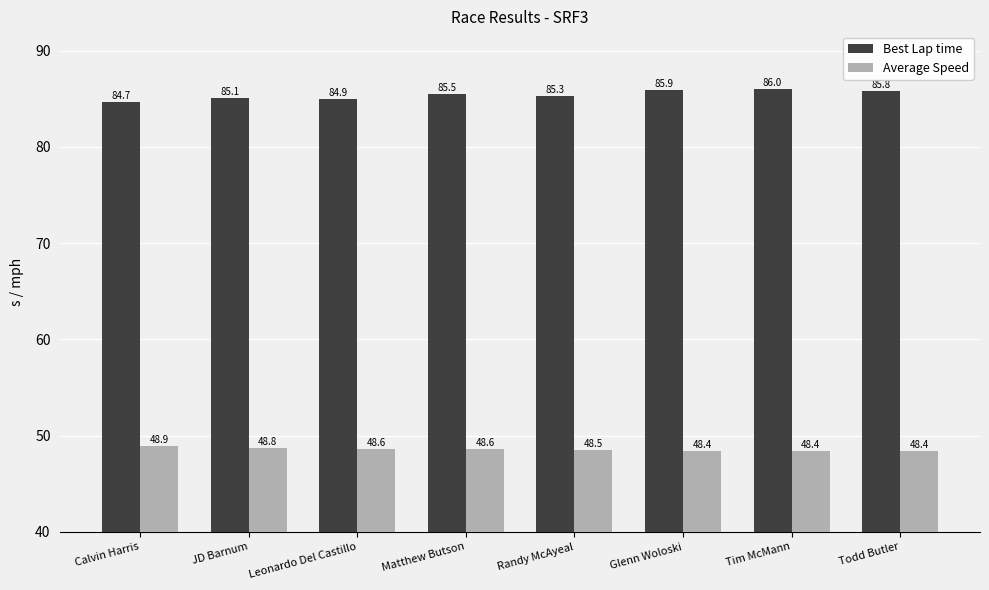

At Matthew Butson, list the series in order from largest to smallest.

Best Lap time, Average Speed